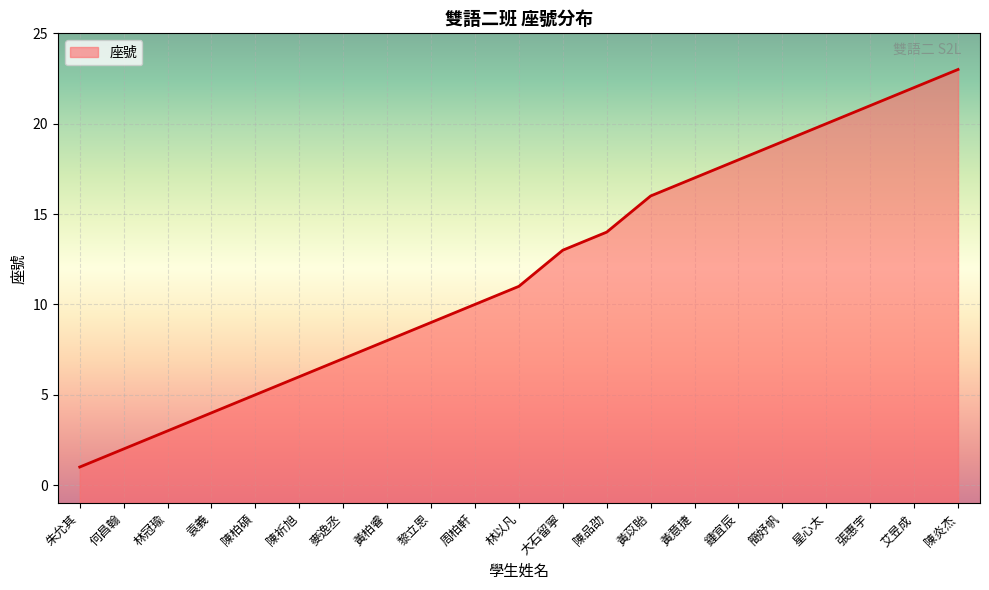

What is the change in value from 黎立恩 to 陳炎杰?

+14